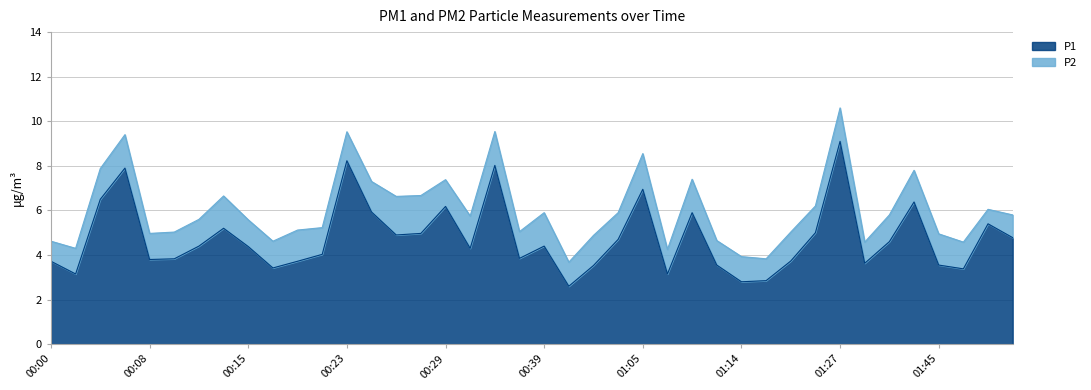

List the labels in order of value, largest first.

01:27, 00:23, 00:34, 00:06, 01:05, 00:04, 01:41, 00:29, 00:24, 01:09, 01:58, 00:13, 01:21, 00:27, 00:26, 02:00, 00:56, 01:39, 00:11, 00:39, 00:15, 00:31, 00:19, 00:38, 00:09, 00:08, 01:18, 00:00, 00:18, 01:30, 01:11, 01:45, 00:47, 00:16, 01:51, 00:02, 01:07, 01:16, 01:14, 00:45